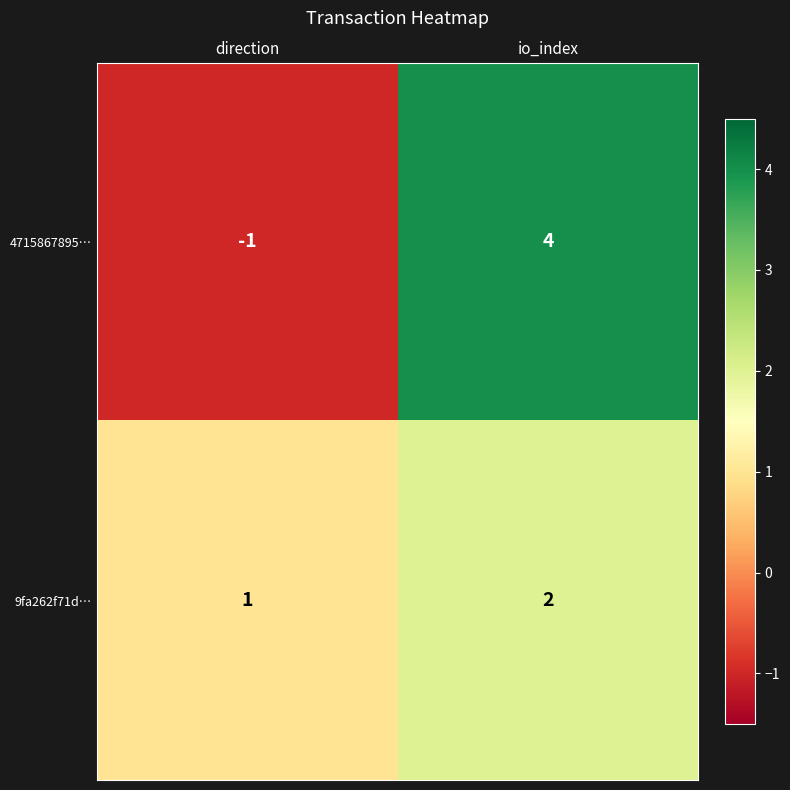

At how many categories does at least one series exceed 2?

1